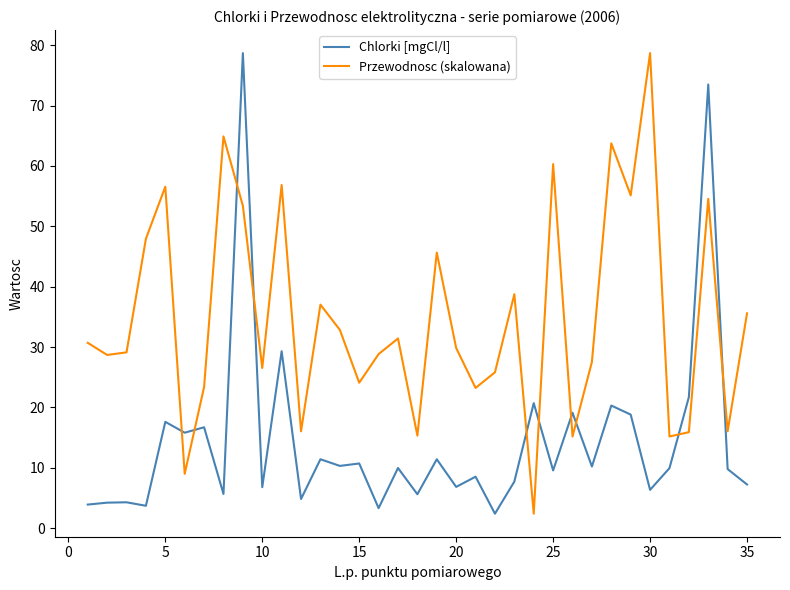

How many times do Przewodnosc (skalowana) and Chlorki [mgCl/l] cross each other?

10